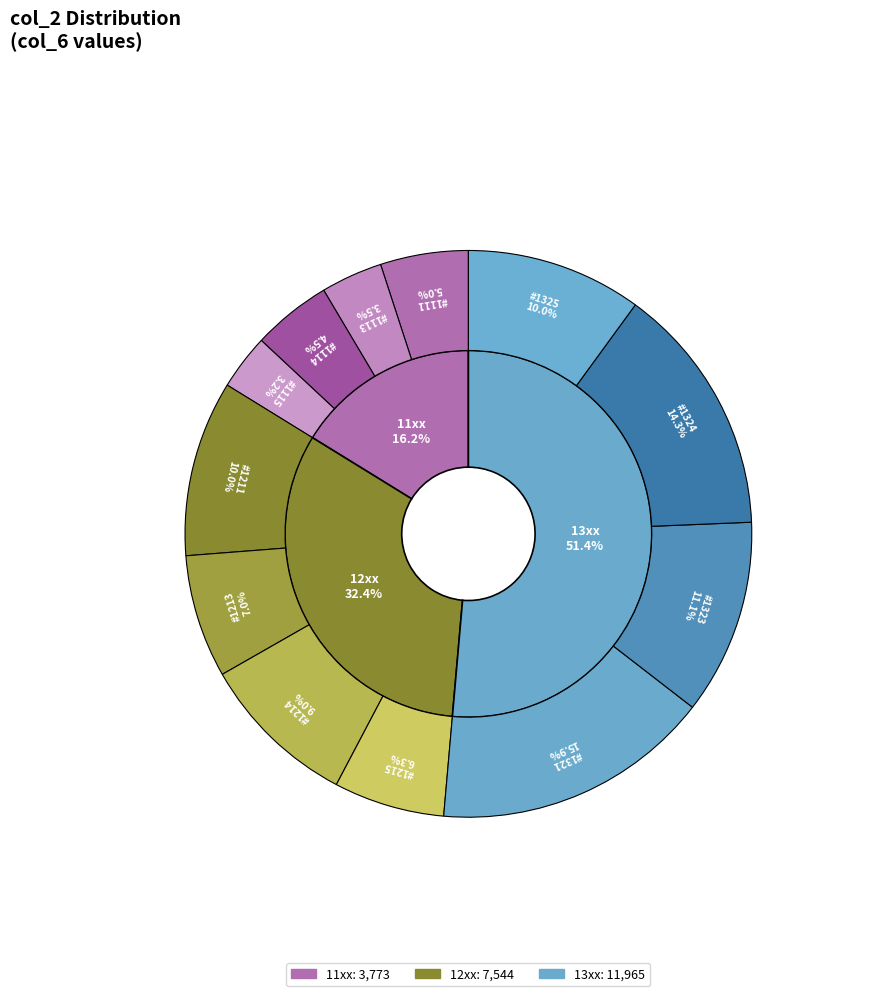

Which slice is the smallest?

1115